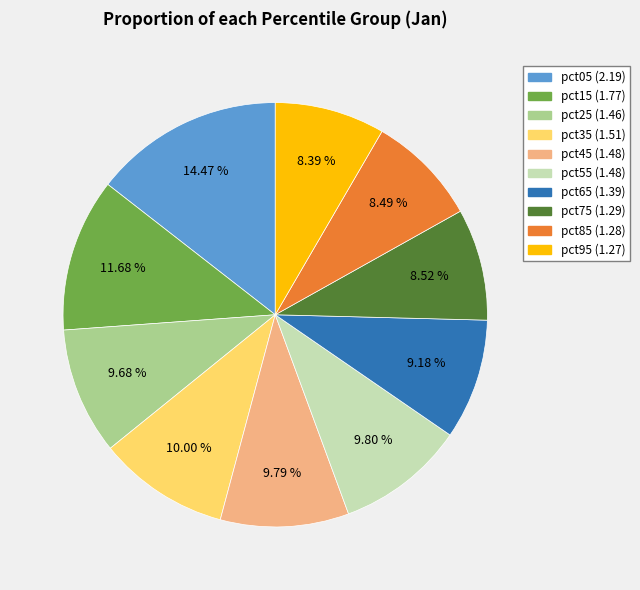

How many slices are in this pie chart?

10